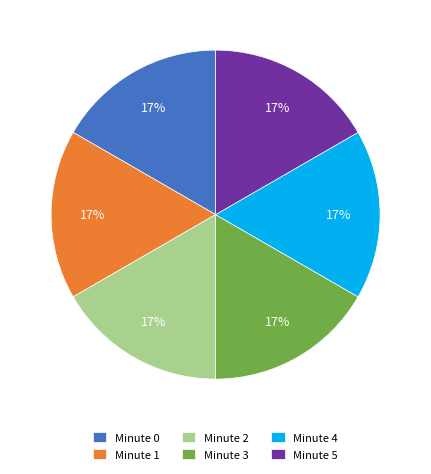

True or false: Minute 1 accounts for 29% of the total.

False